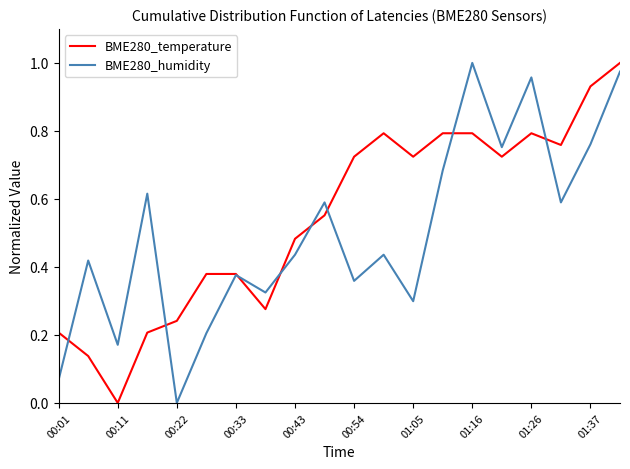

How many lines are shown in the chart?

2